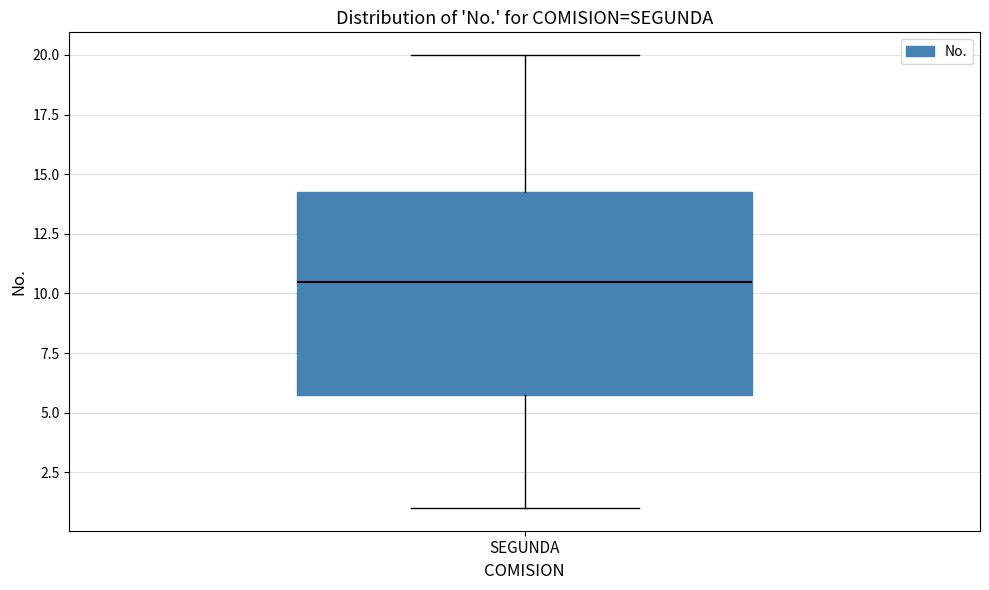

Read this box plot against the y-axis: the position of the median line, the range covered by the box, and the ends of both whiskers. The values are not printed on the chart, so give them approximately, as read against the axis.

median 10.5, box 6.0 to 14.5, whiskers 1.0 to 20.0